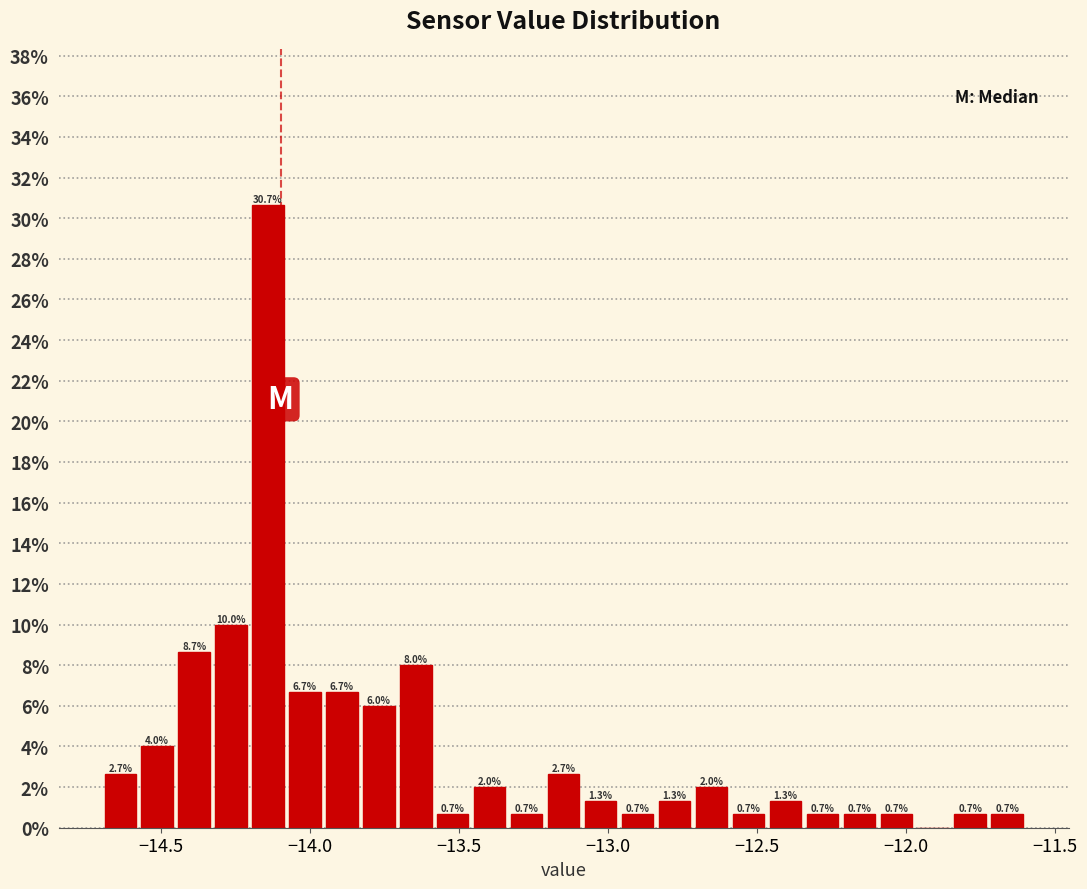

Around what value on the x-axis is the tallest bar? Give the approximate position of its centre, as read against the axis.

-14.15